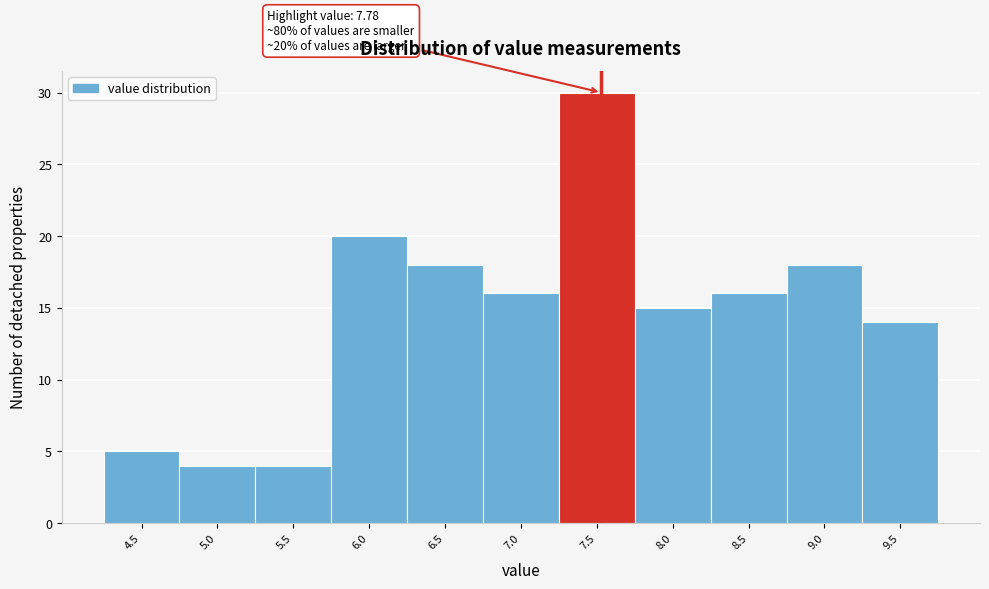

Reading left to right, list all the values displayed in this chart.

4.5=5	5.0=4	5.5=4	6.0=20	6.5=18	7.0=16	7.5=30	8.0=15	8.5=16	9.0=18	9.5=14